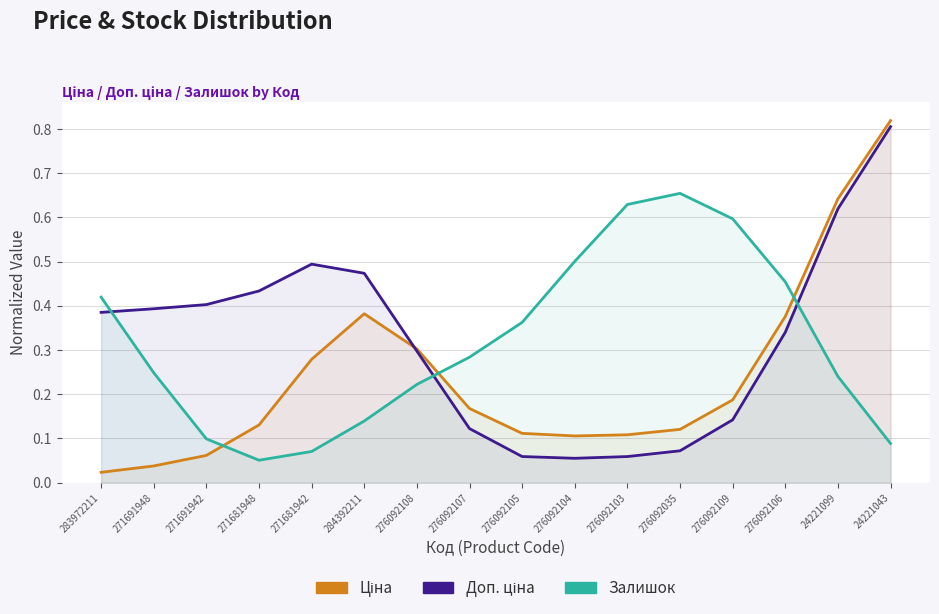

How many lines are shown in the chart?

3